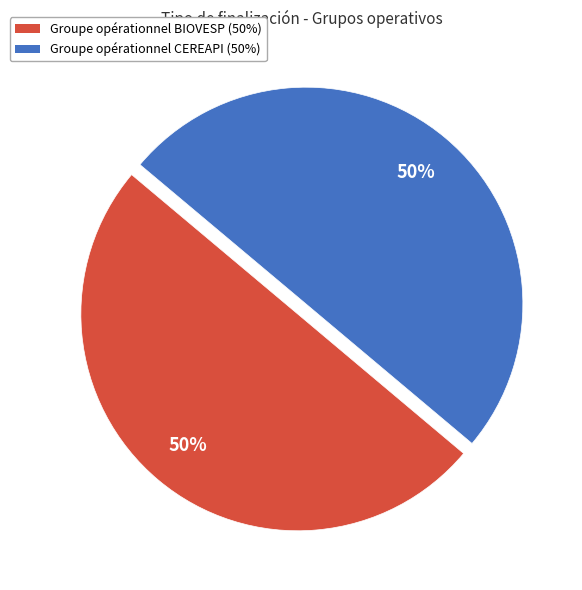

Approximately how many times larger is the value at Groupe opérationnel CEREAPI compared to Groupe opérationnel BIOVESP?

1.0